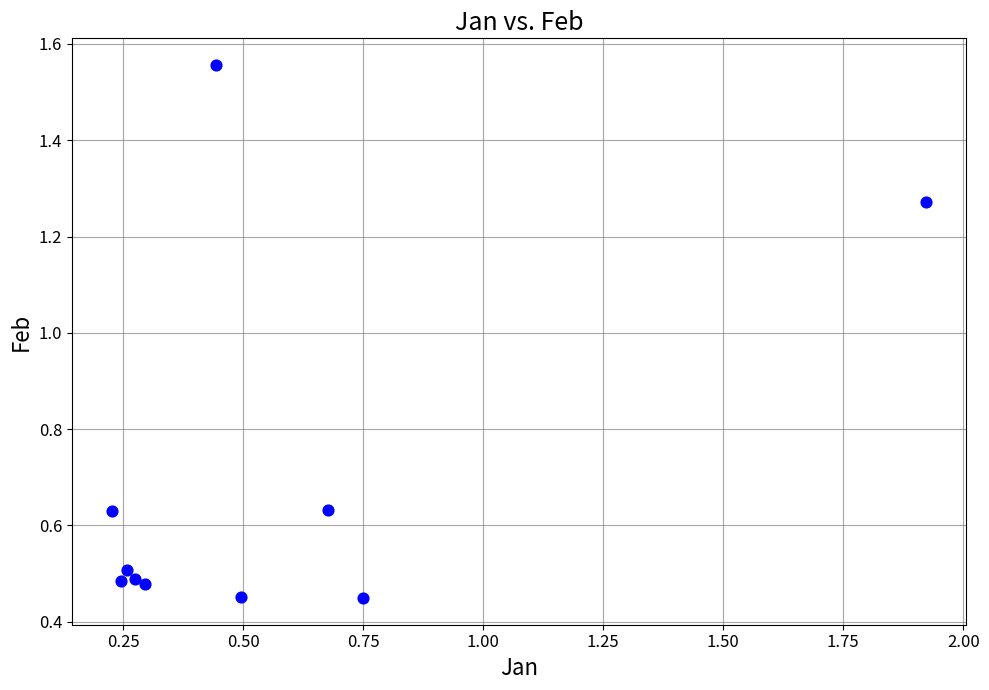

What is the range of X values (max minus min)?

1.7